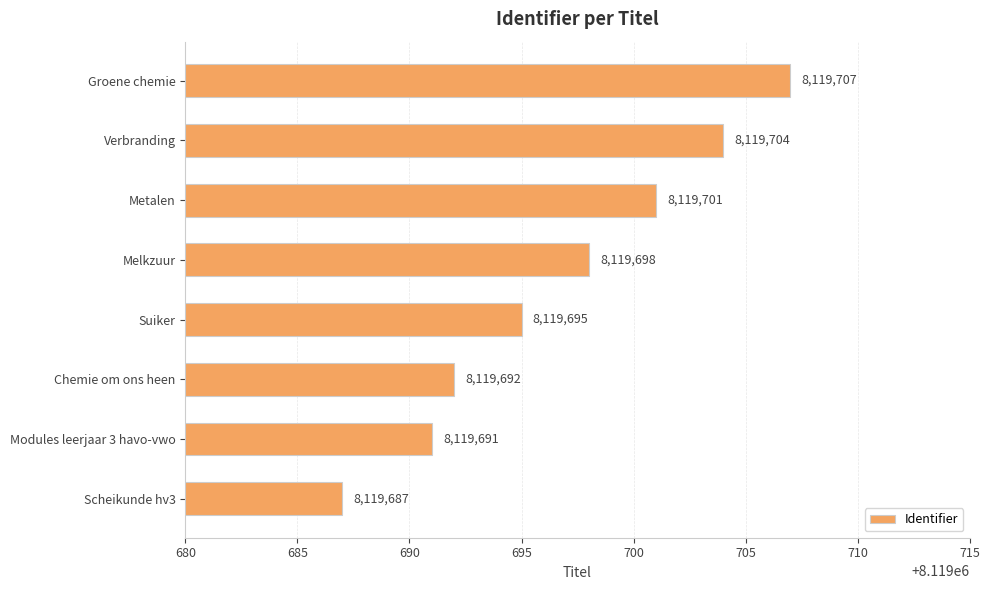

Rank the categories by value from lowest to highest.

Scheikunde hv3, Modules leerjaar 3 havo-vwo, Chemie om ons heen, Suiker, Melkzuur, Metalen, Verbranding, Groene chemie